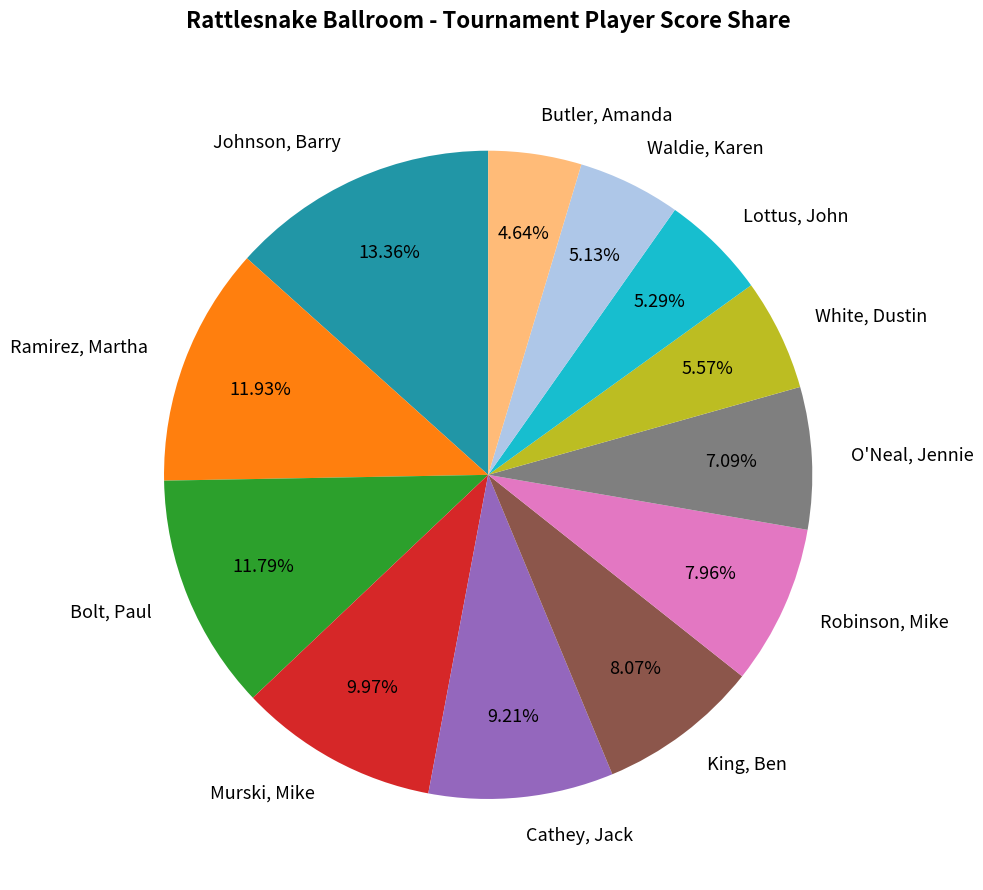

Count the number of slices in the pie.

12